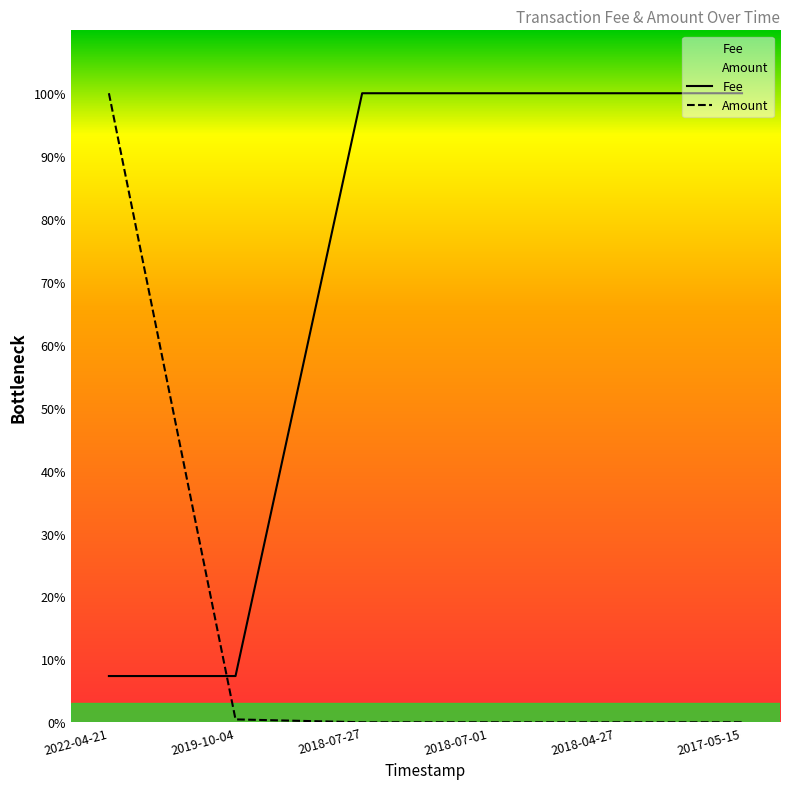

At which label does Amount reach its minimum?

2018-07-27